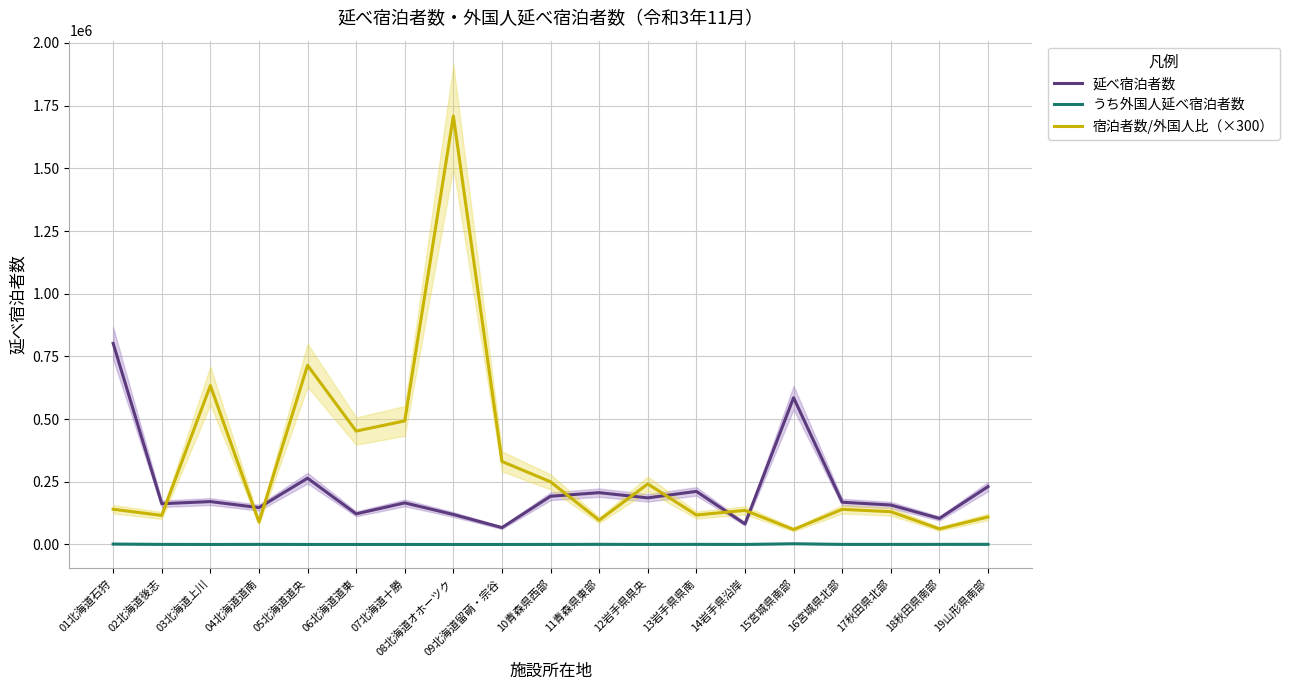

The 延べ宿泊者数 series shows 122147.5 at 19山形県南部. True or false?

False